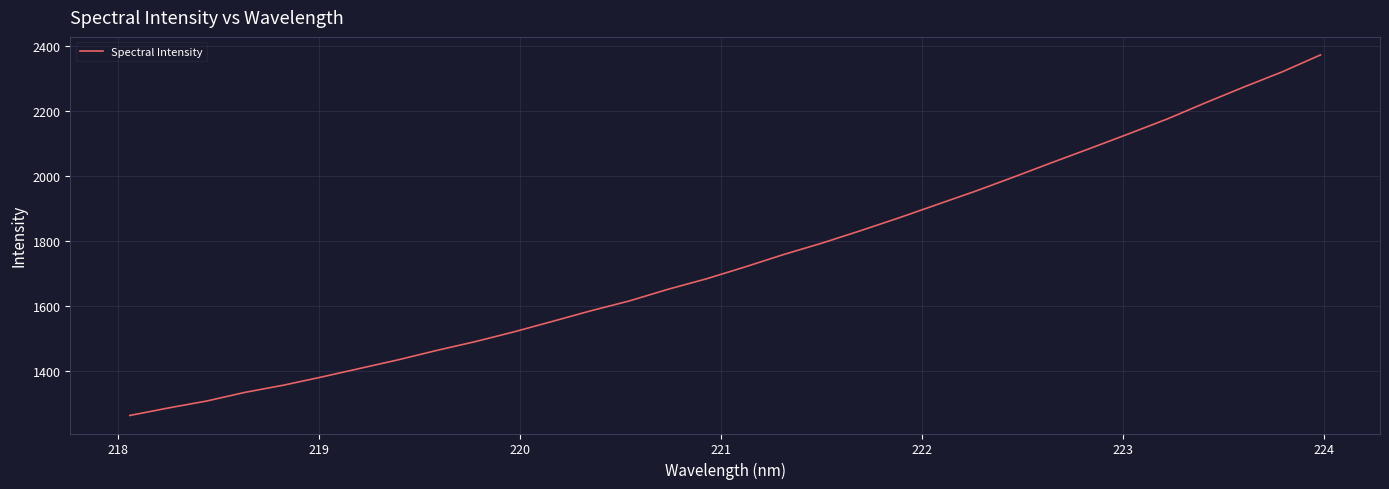

True or false: the data has more than 0 interior local peaks.

False